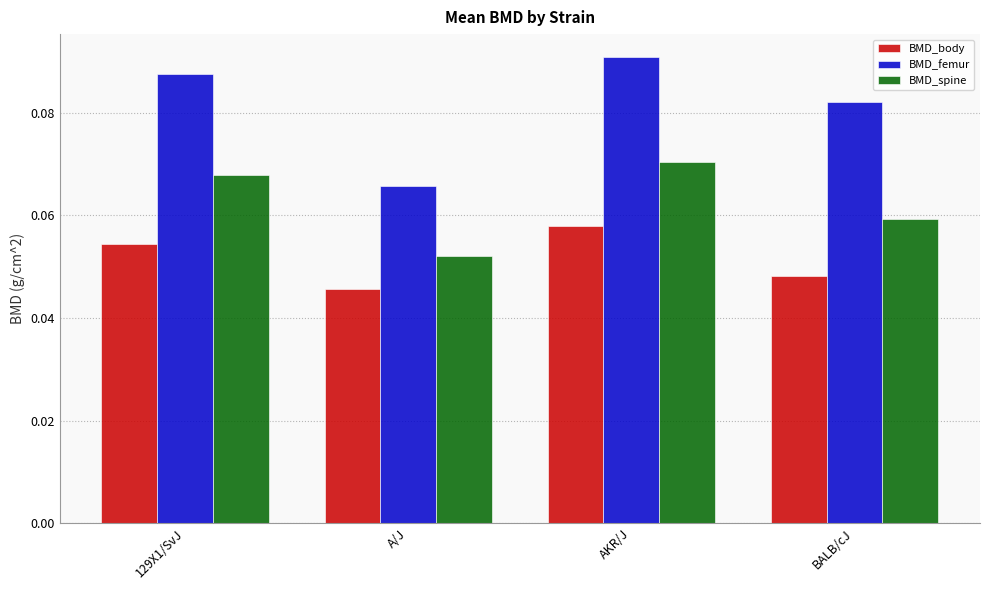

The value of BMD_femur at AKR/J is 0.0. True or false?

False